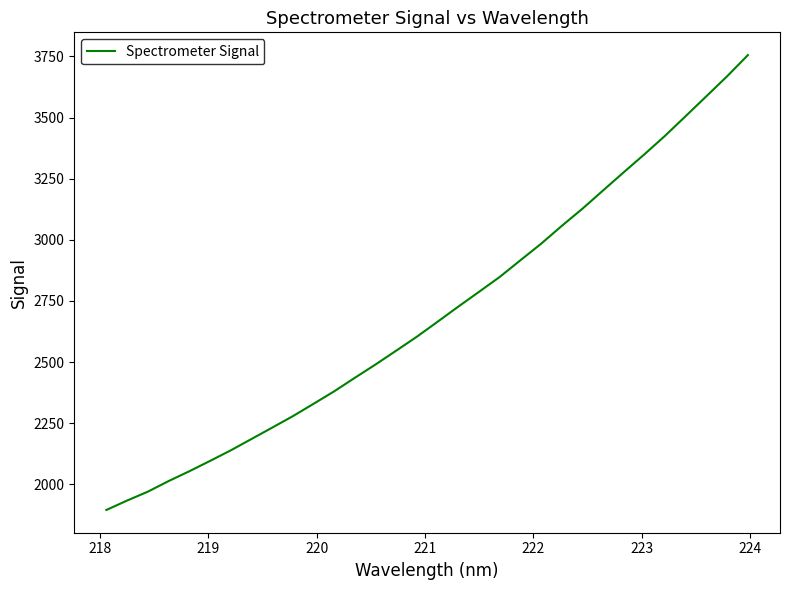

Reading left to right, list all the values displayed in this chart.

1895.0	1933.5	1969.8	2013.0	2053.2	2095.4	2138.6	2185.1	2231.6	2278.6	2329.1	2380.4	2435.8	2490.3	2547.0	2604.1	2665.3	2727.1	2787.5	2848.4	2916.5	2984.2	3057.2	3127.6	3202.5	3276.9	3350.4	3426.3	3506.9	3588.1	3669.6	3755.7